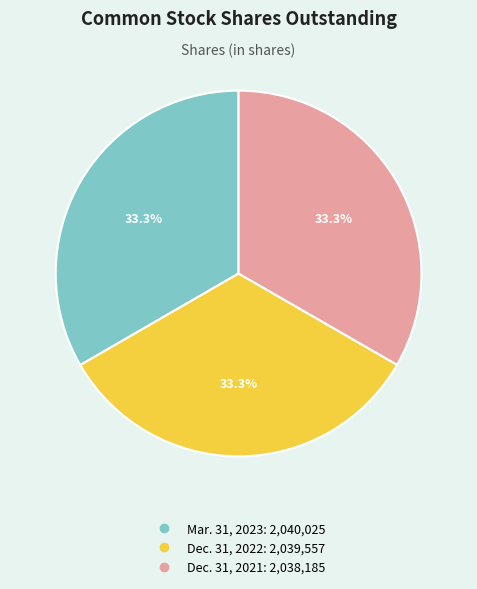

Does Dec. 31, 2021 account for over 50% of the chart?

No